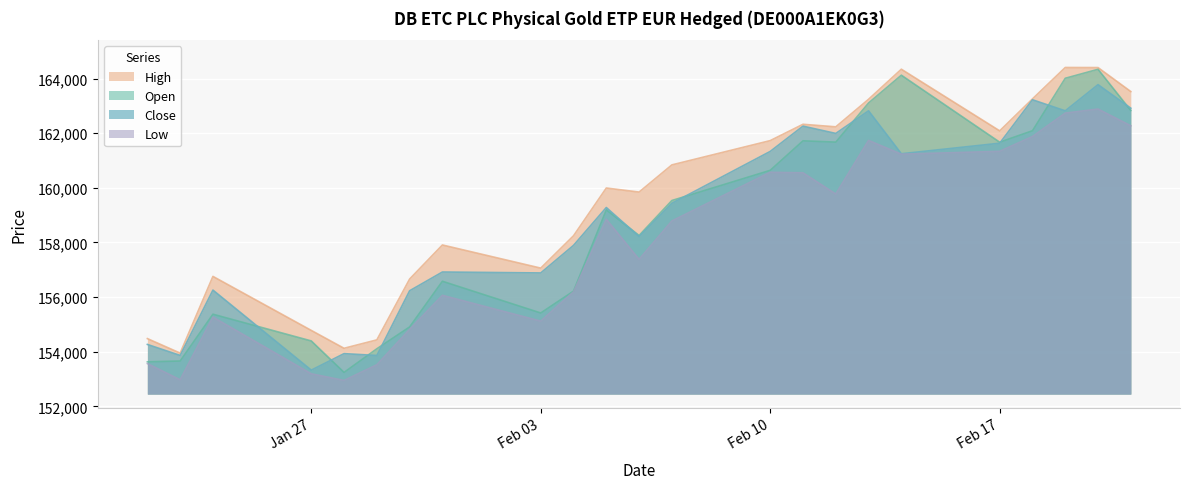

At which label is Close closest to 158553?

06.02.2025